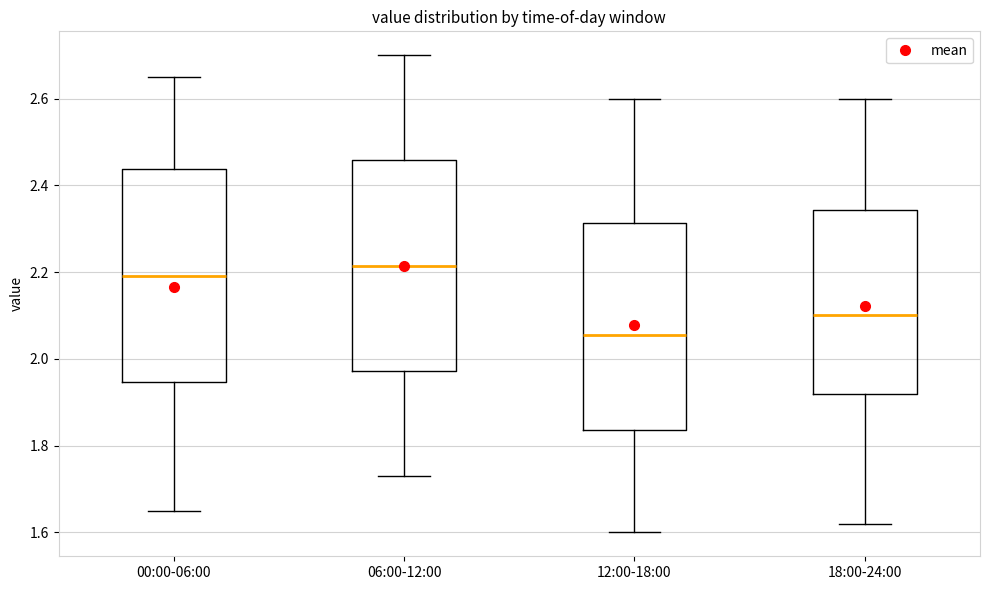

Where is the upper edge of the box for 18:00-24:00 on the y-axis? The values are not printed on the chart, so give them approximately, as read against the axis.

2.34